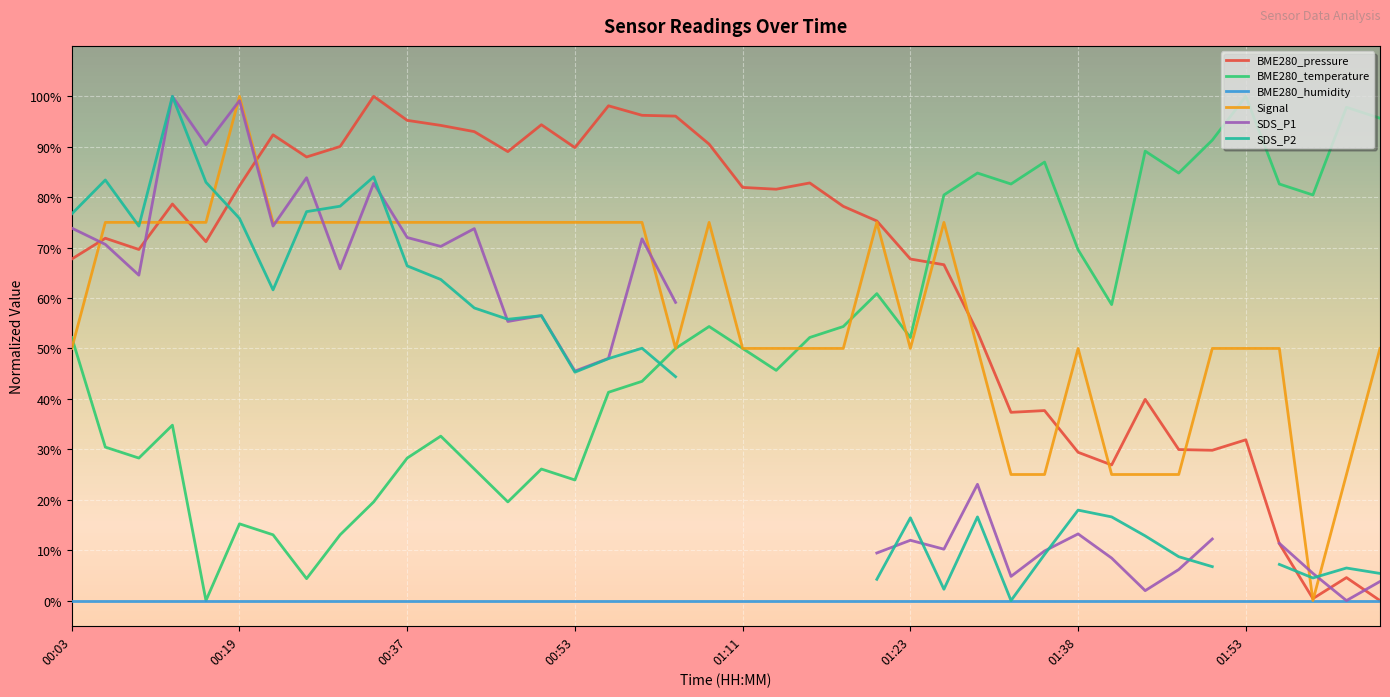

Which series has the largest range (max minus min)?

BME280_pressure